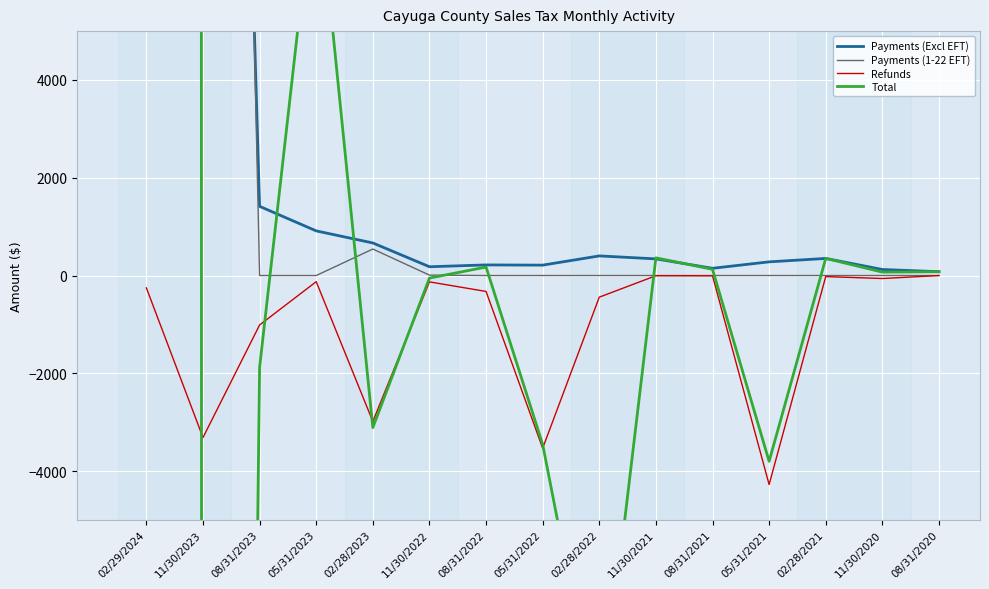

At which category does the chart reach its minimum across all series?

11/30/2023